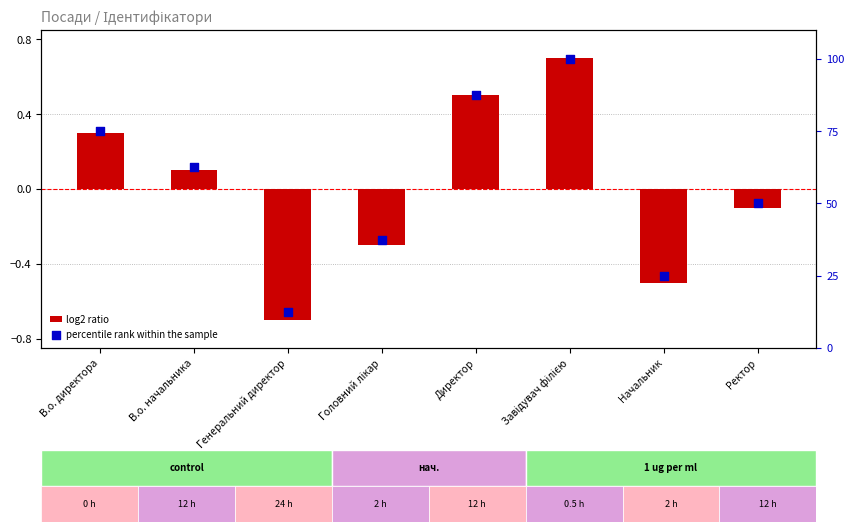

What is the total value across all series at Начальник?

24.5